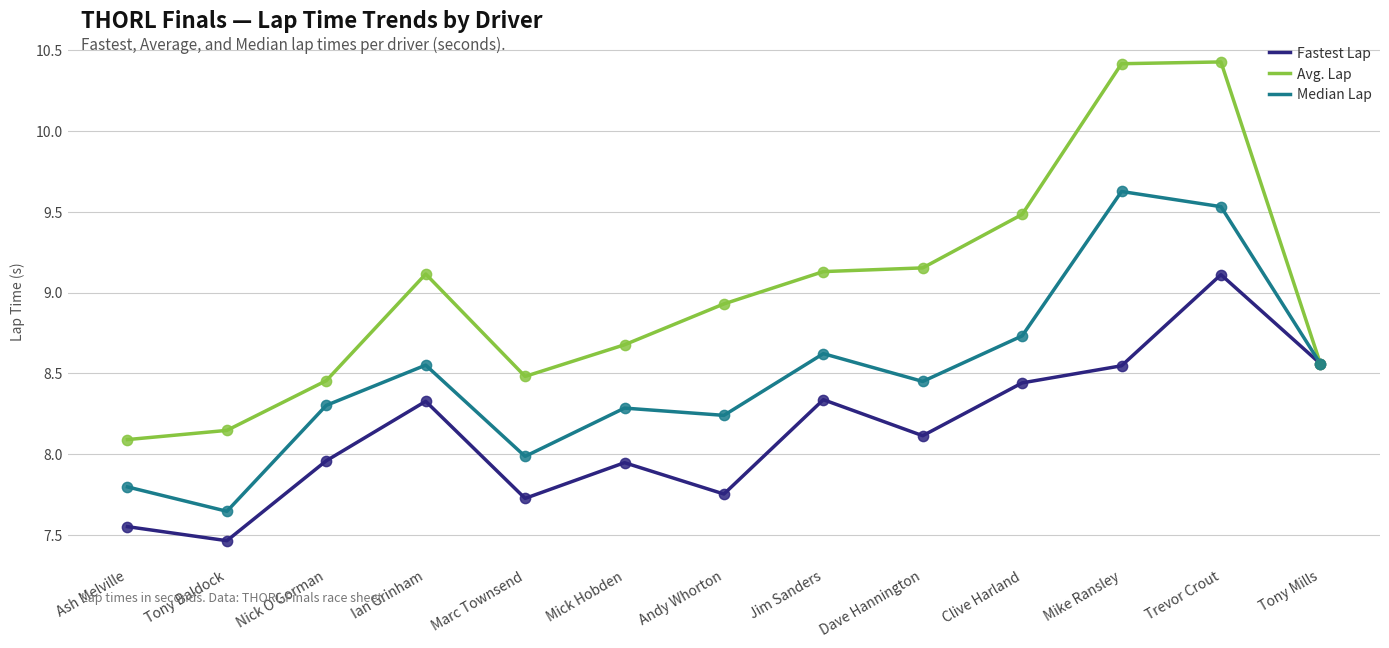

Between Ash Melville and Mick Hobden, which series saw the biggest shift?

Avg. Lap